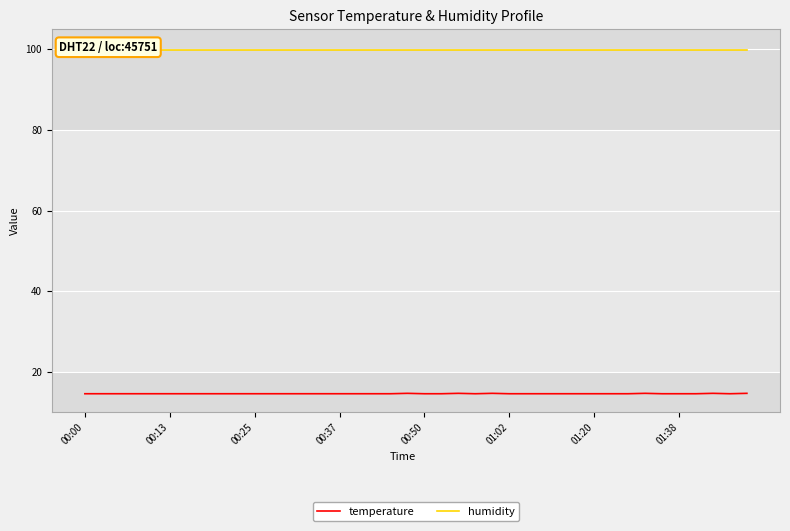

How many lines are shown in the chart?

2